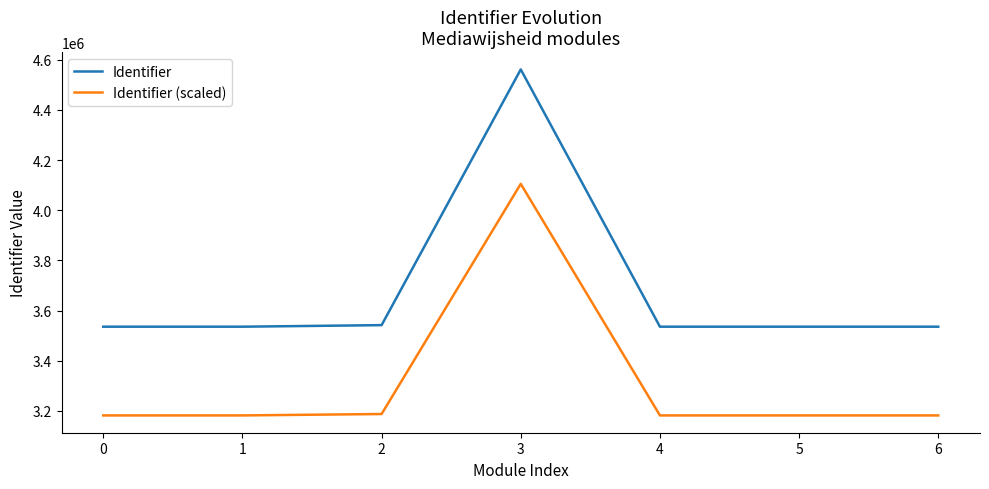

True or false: Identifier (scaled) and Identifier cross at least once.

False